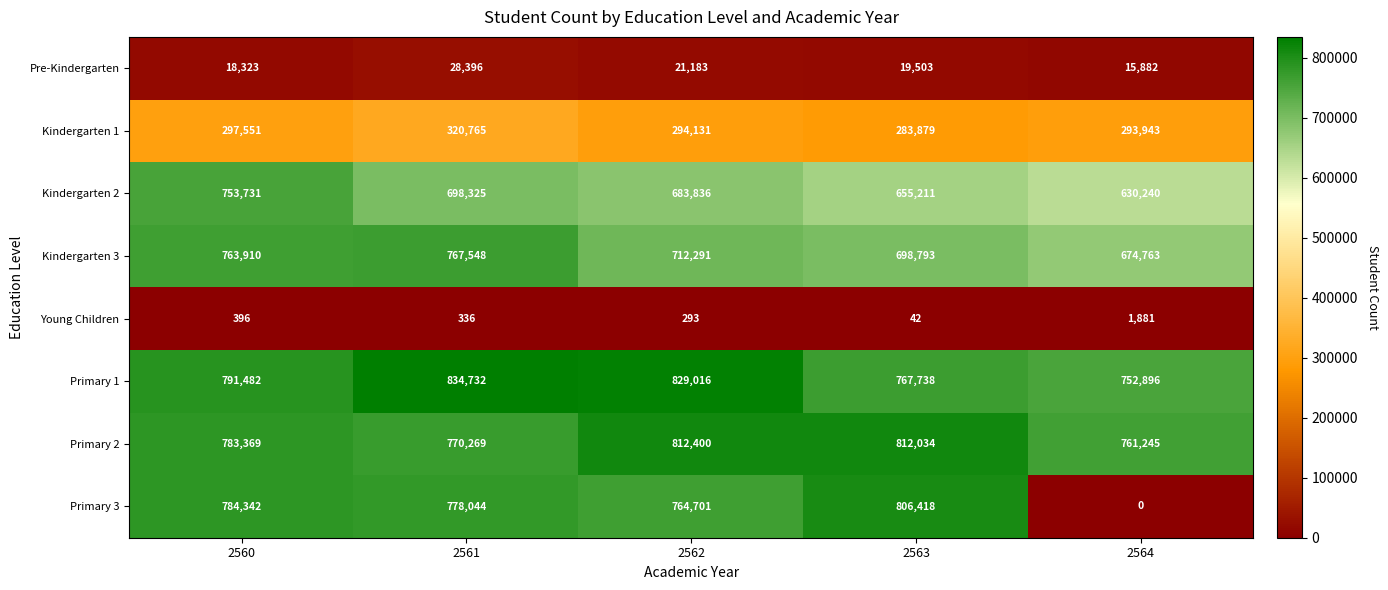

How many categories are shown in the chart?

5